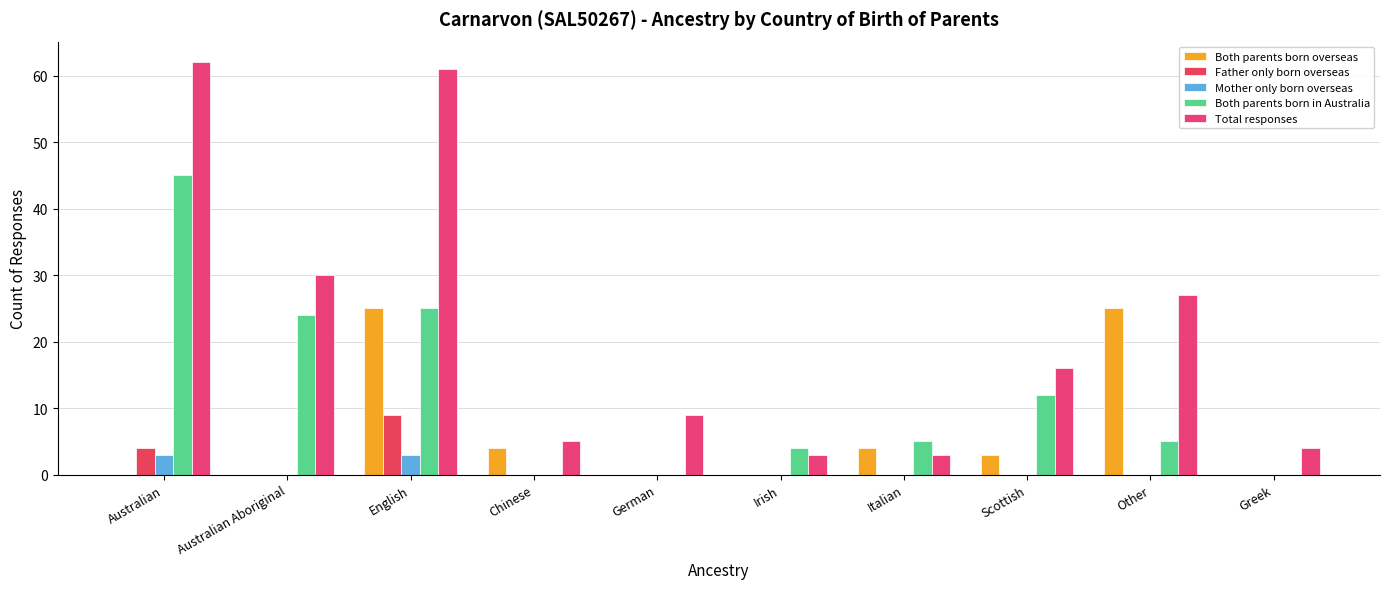

Which category has the highest value in the Total responses series?

Australian